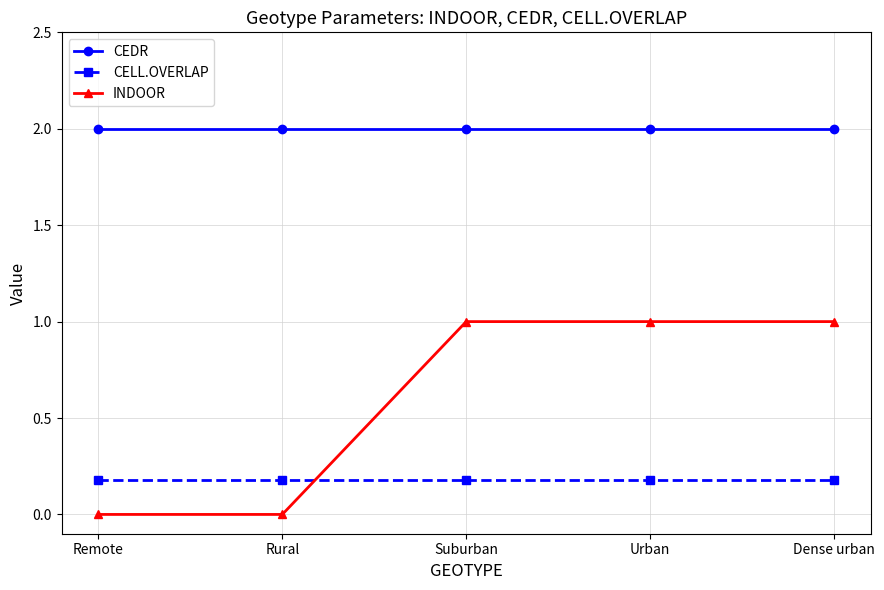

How many lines are shown in the chart?

3